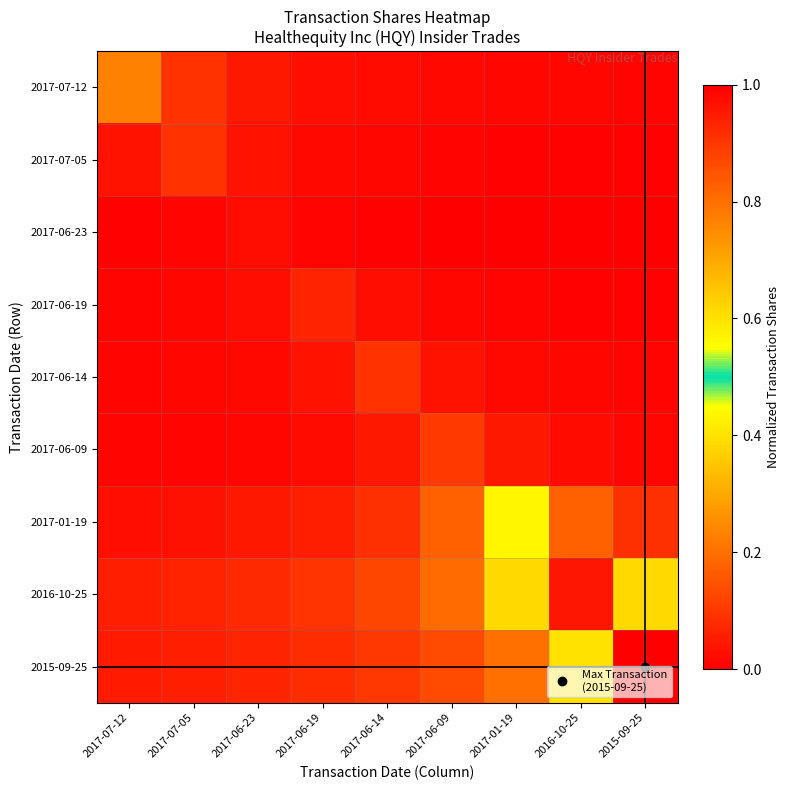

What is the total value across all series at 2017-07-05?

0.4